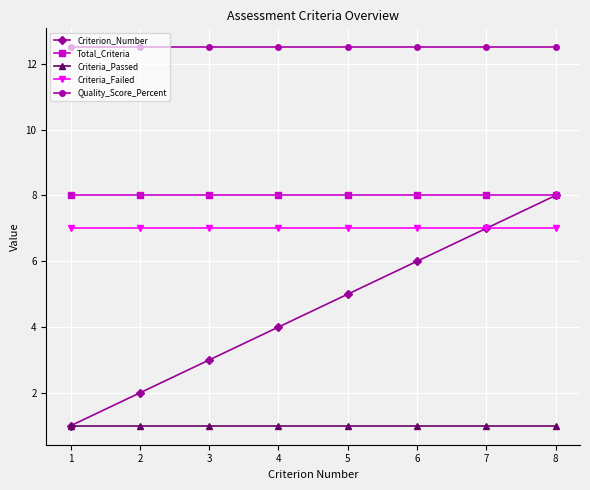

What is the value of the Criteria_Failed point at the 1st from the left?

7.0